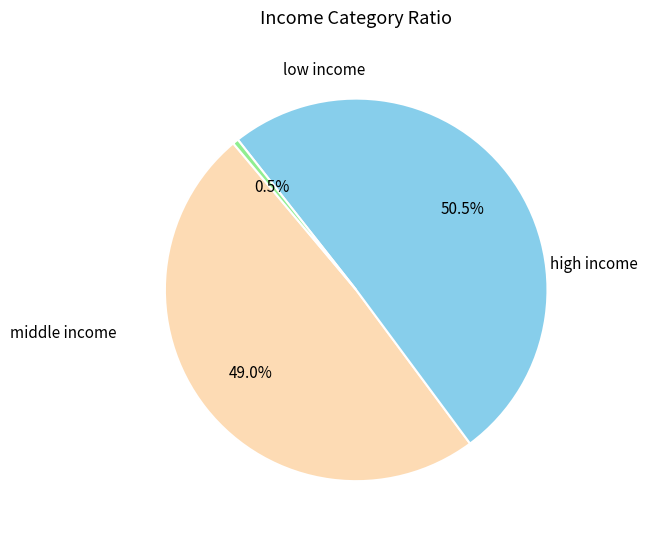

Is there a majority slice in this chart?

Yes